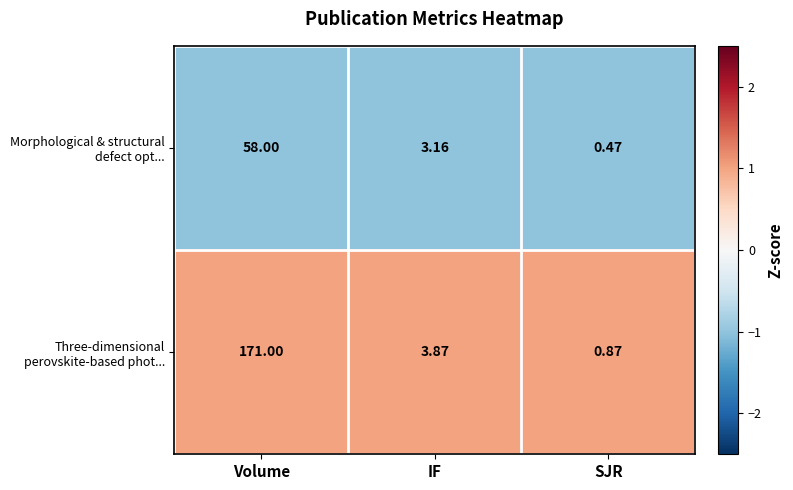

Which category has the lowest value across all series?

SJR